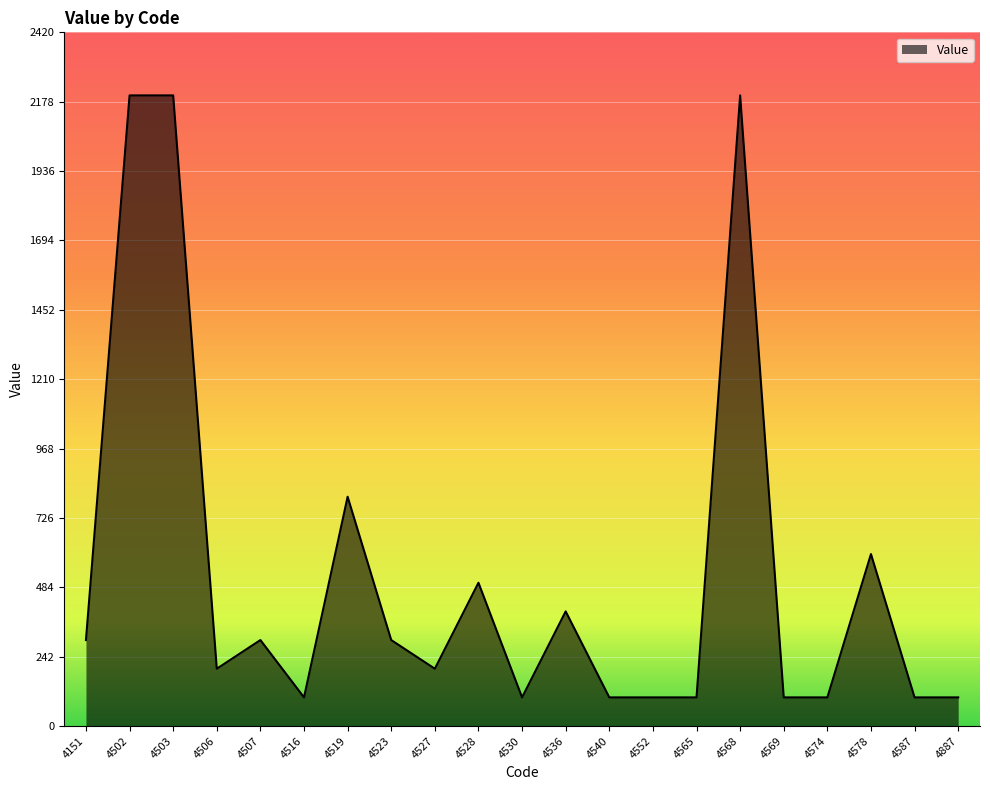

What is the smallest value displayed?

100